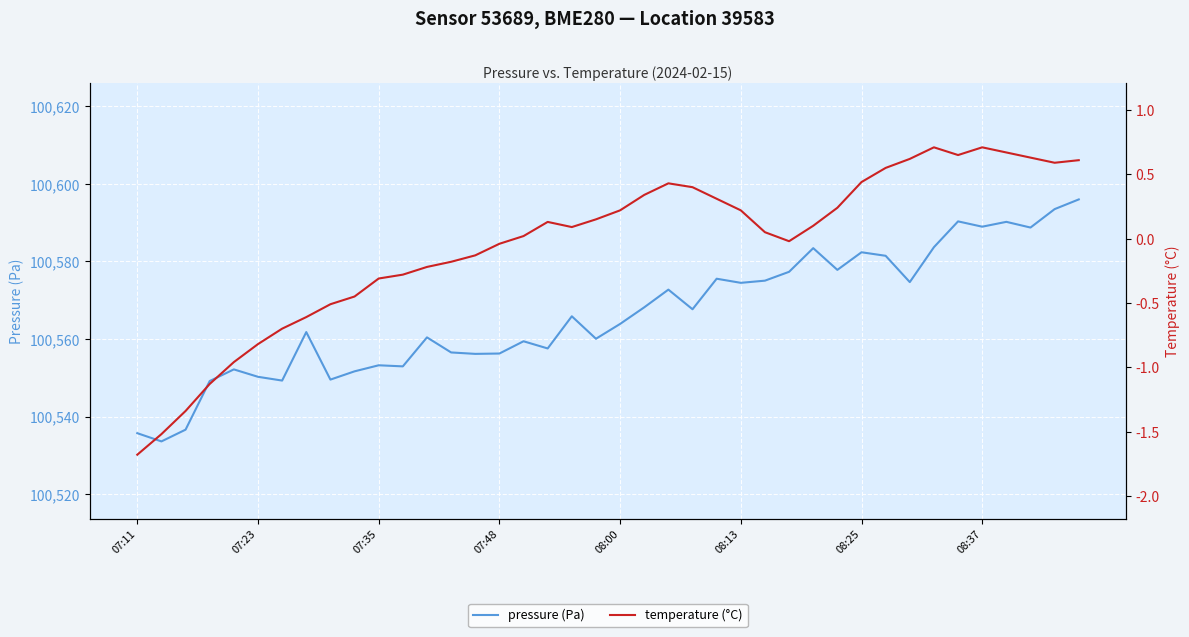

Rank the series by their average value, from highest to lowest.

pressure, temperature